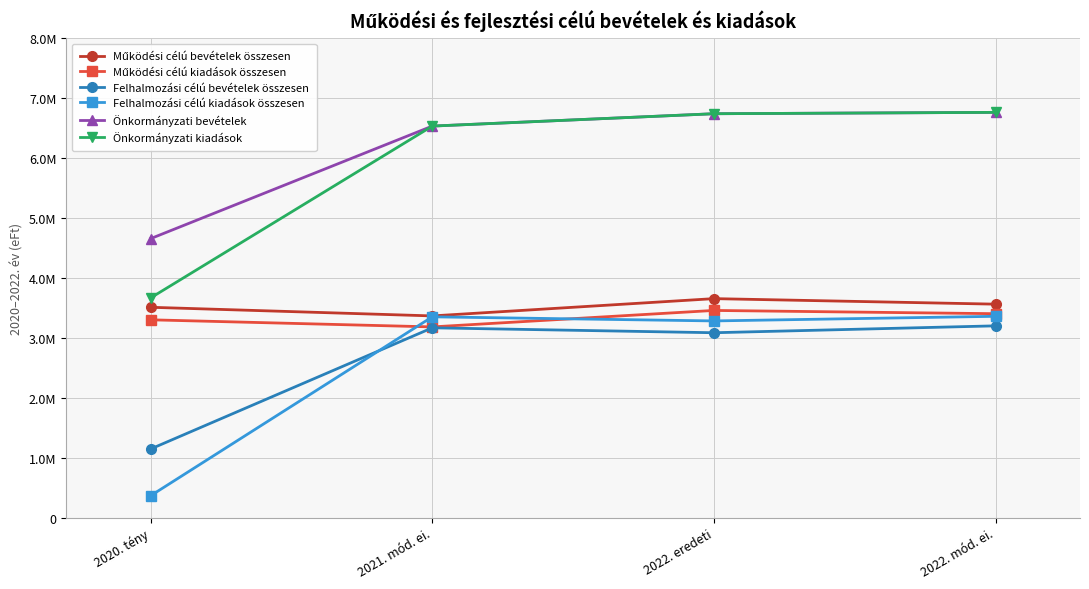

True or false: Működési célú bevételek összesen and Önkormányzati bevételek intersect in this chart.

False